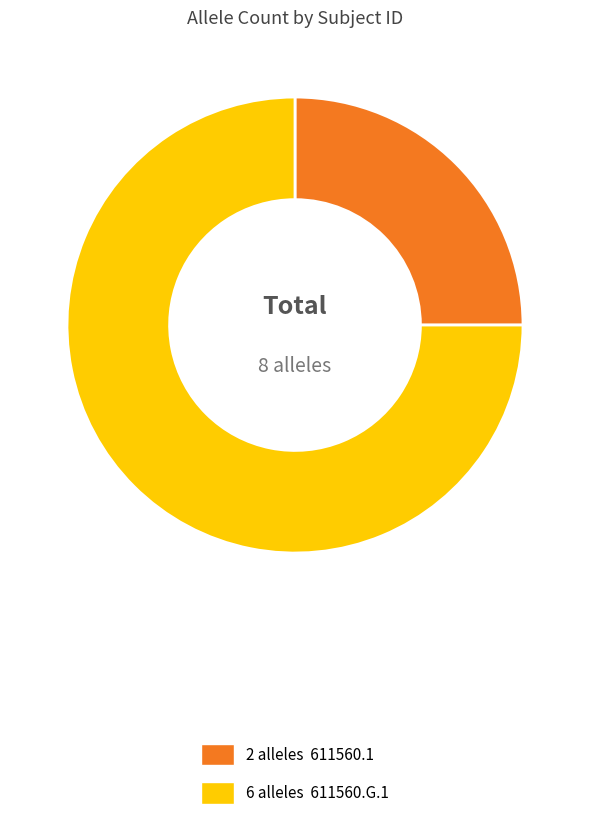

Does any single category account for the majority?

Yes